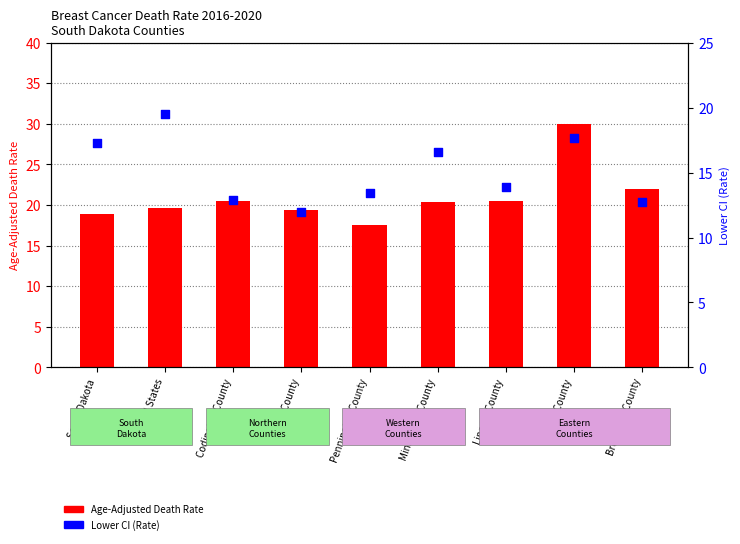

What is the change in value from Beadle County to Brookings County?

-5.0